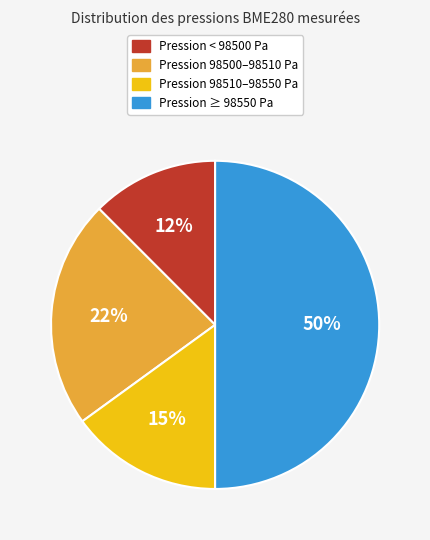

To the nearest percent, what is the average slice percentage?

25%